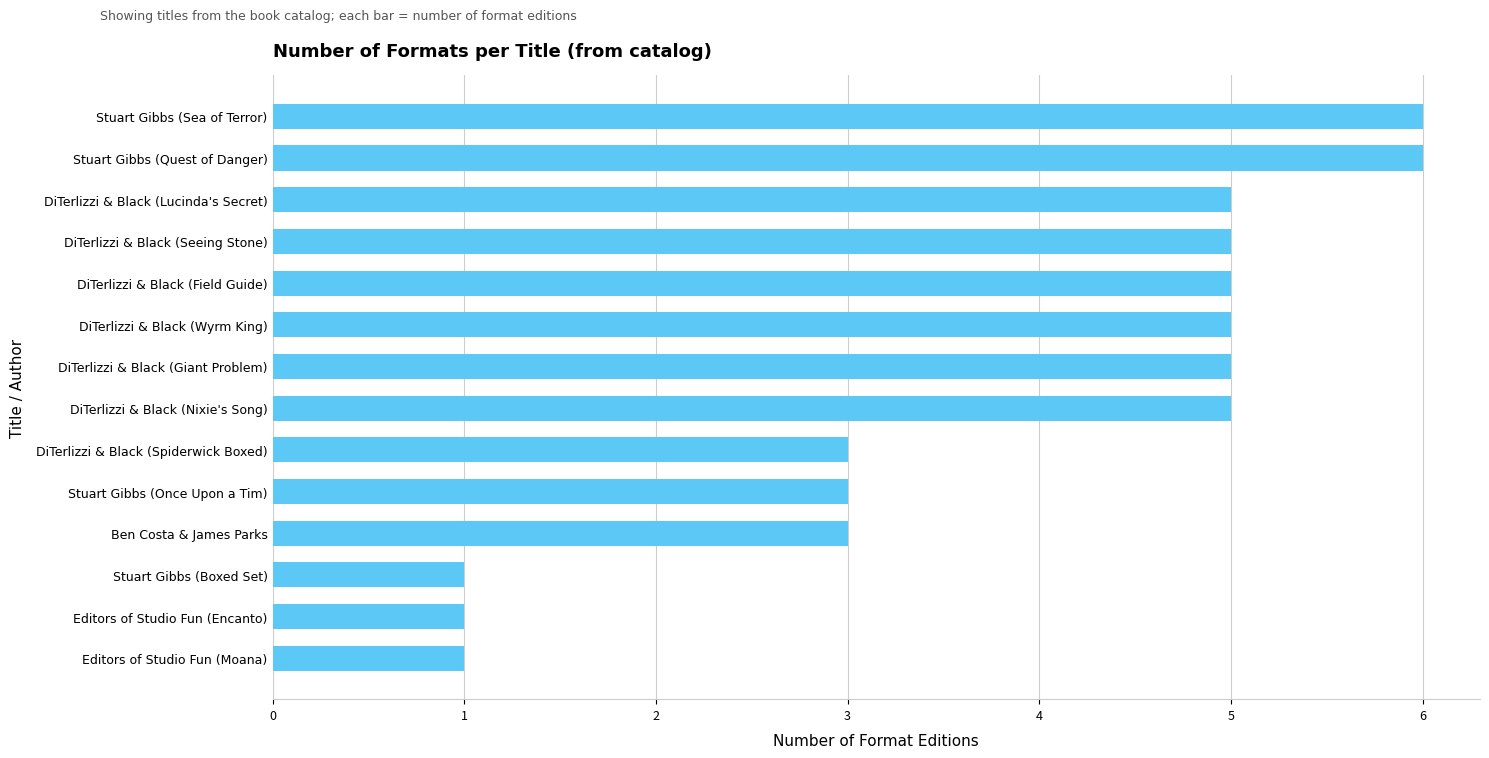

What value does the data have at DiTerlizzi & Black (Giant Problem)?

5